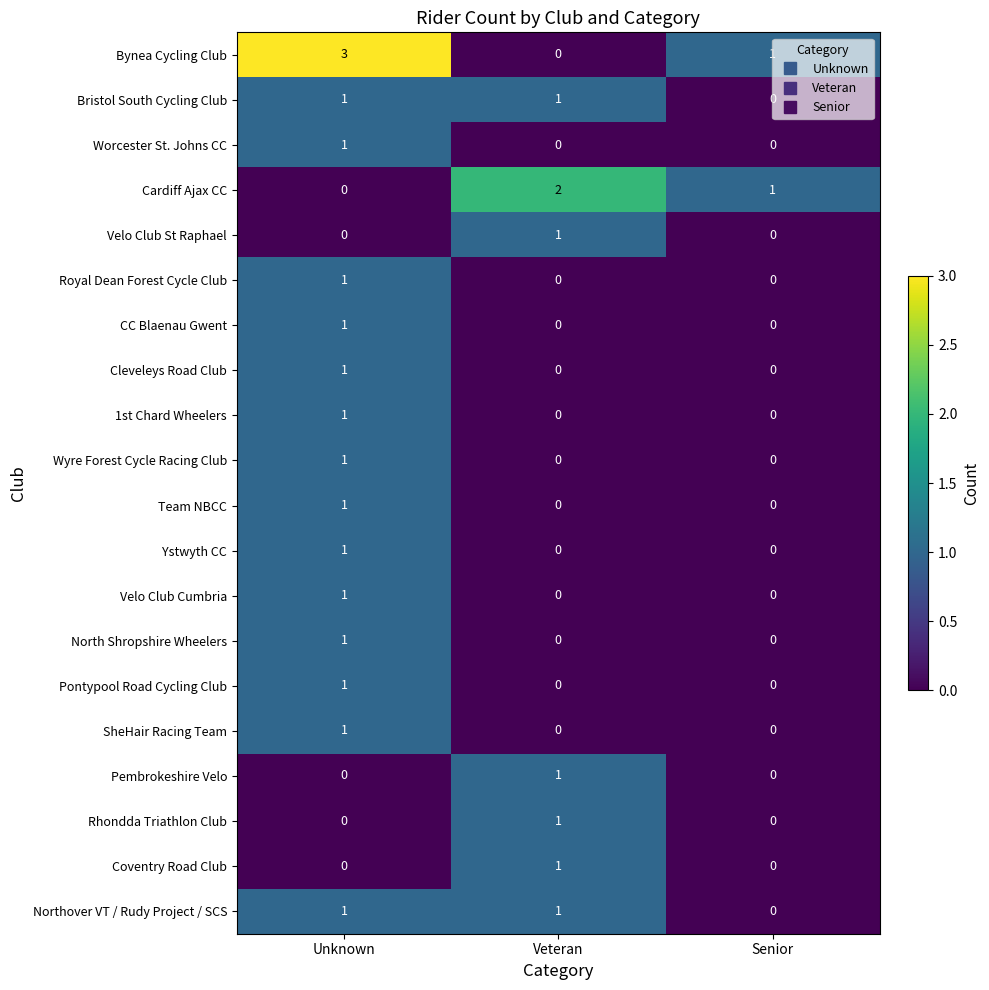

What is the greatest value displayed?

3